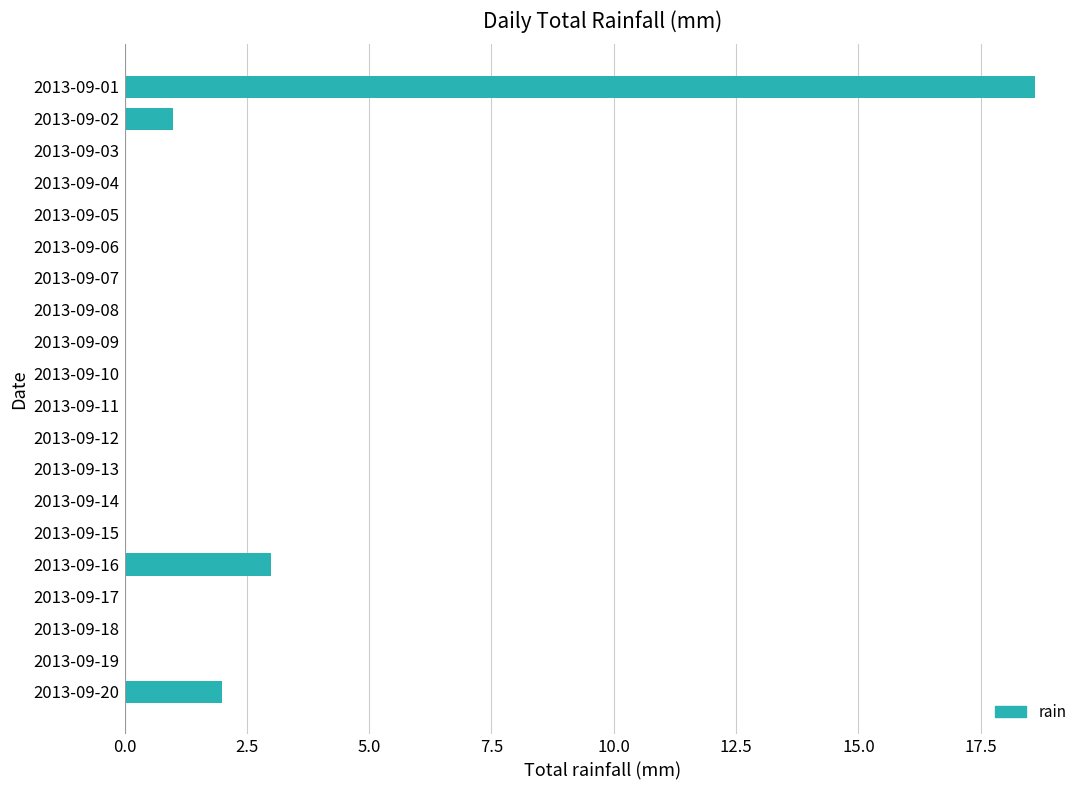

What is the change in value from 2013-09-02 to 2013-09-17?

-1.0